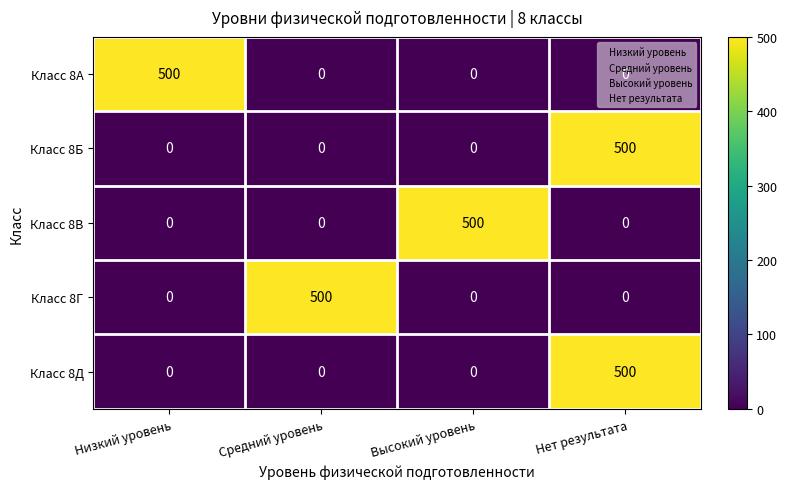

The Класс 8В series shows 0 at Средний уровень. True or false?

True